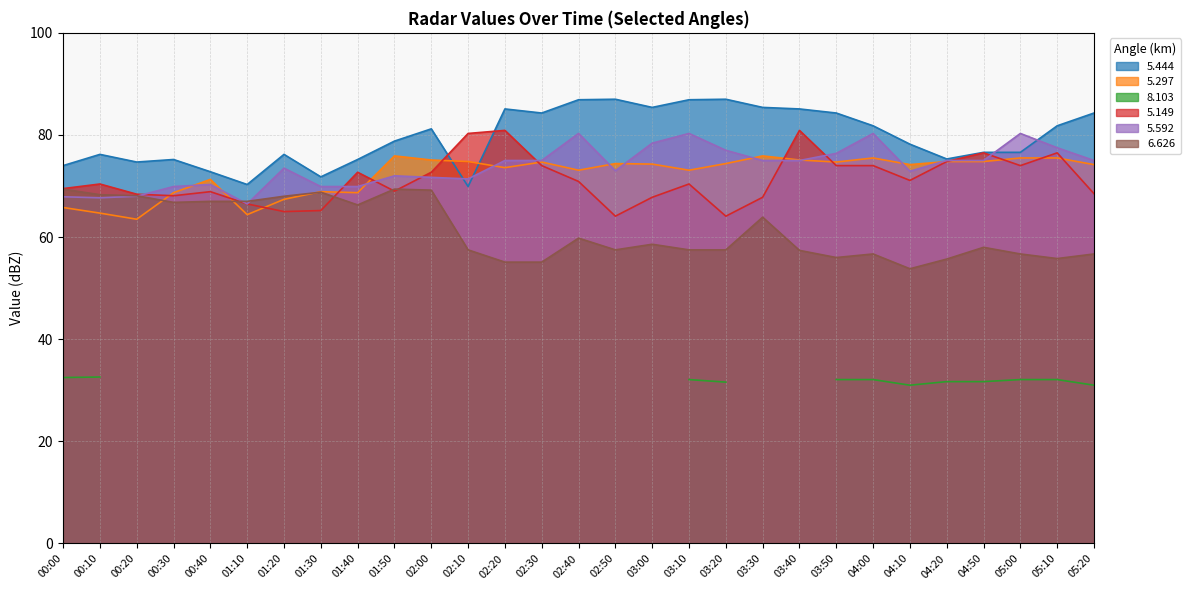

What is the difference between the 5.297 values at 03:10 and 02:10?

1.7